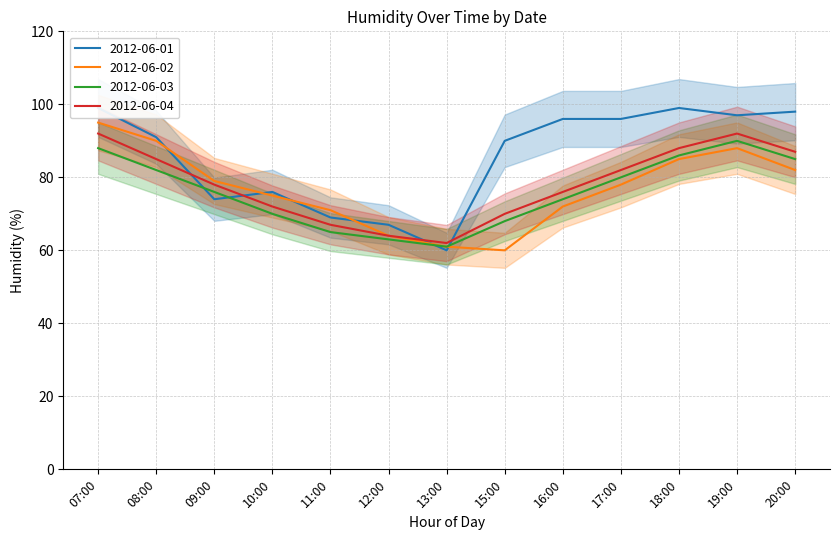

How many distinct data groups are displayed?

4